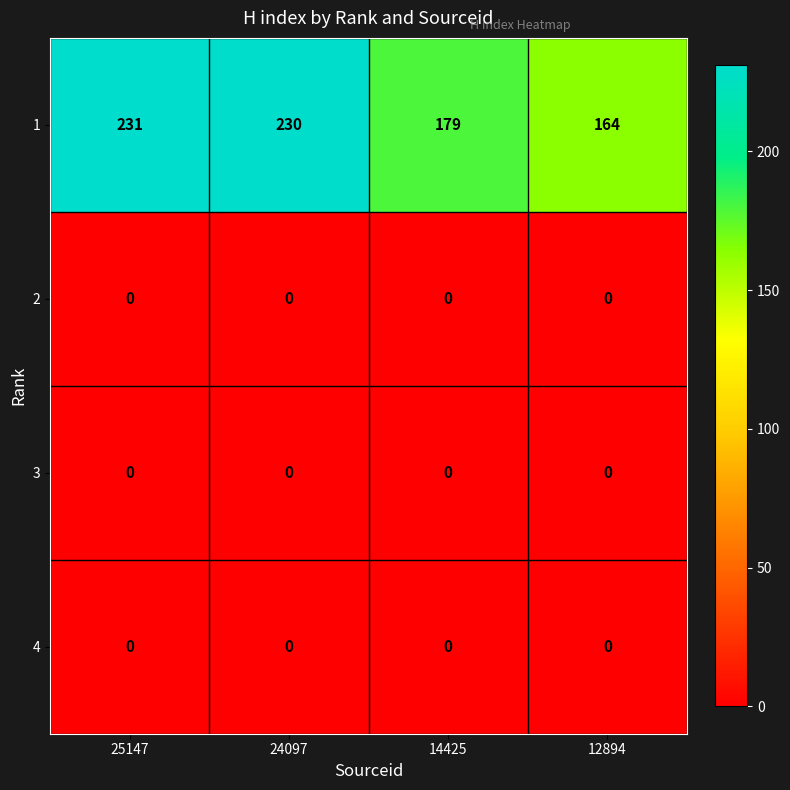

Which series has the largest range (max minus min)?

1